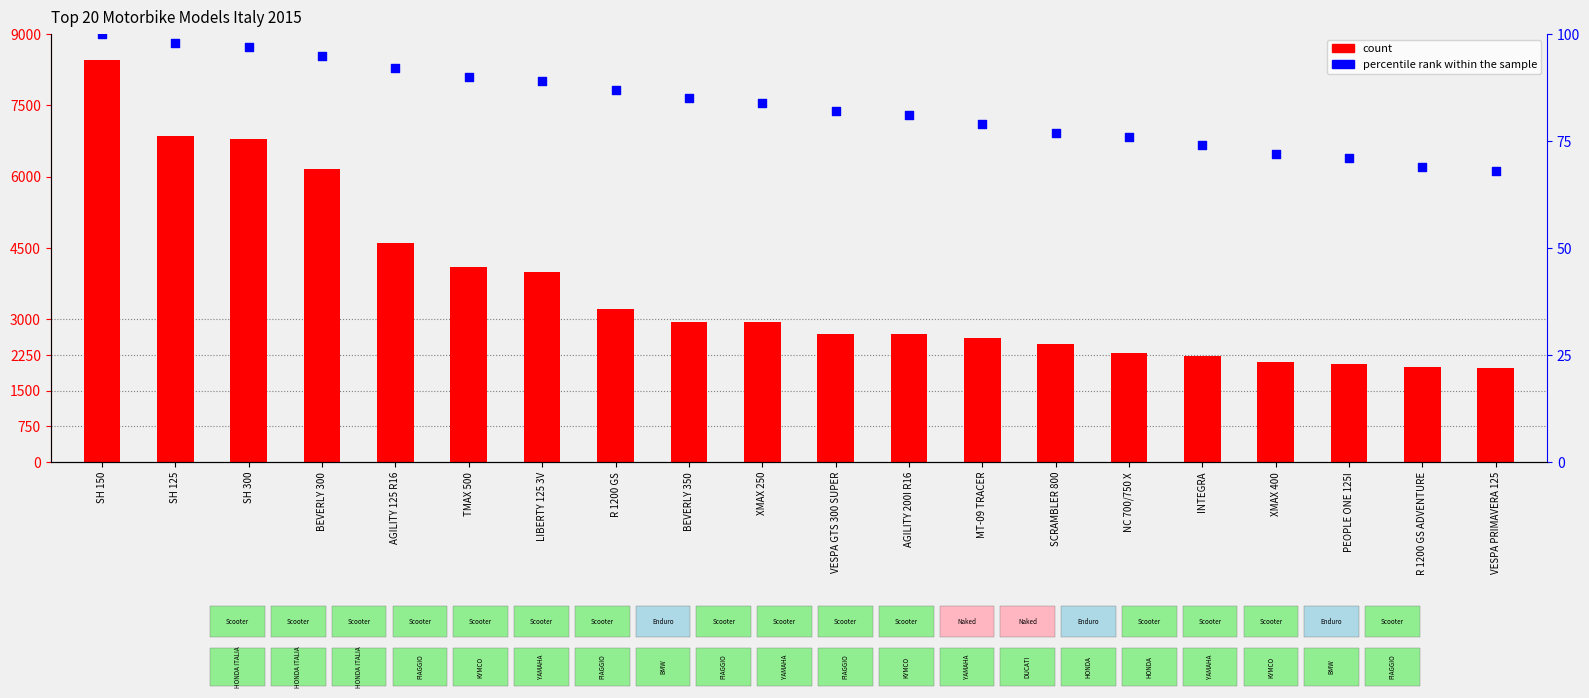

What are all the series names shown in the legend?

count, percentile rank within the sample